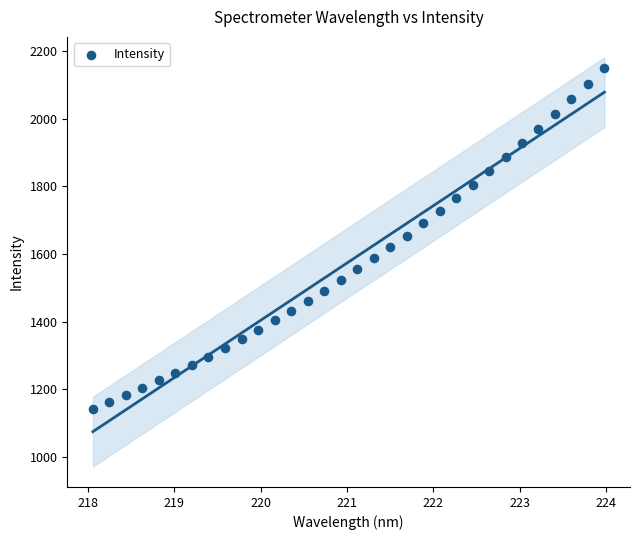

What is the range of X values (max minus min)?

5.9